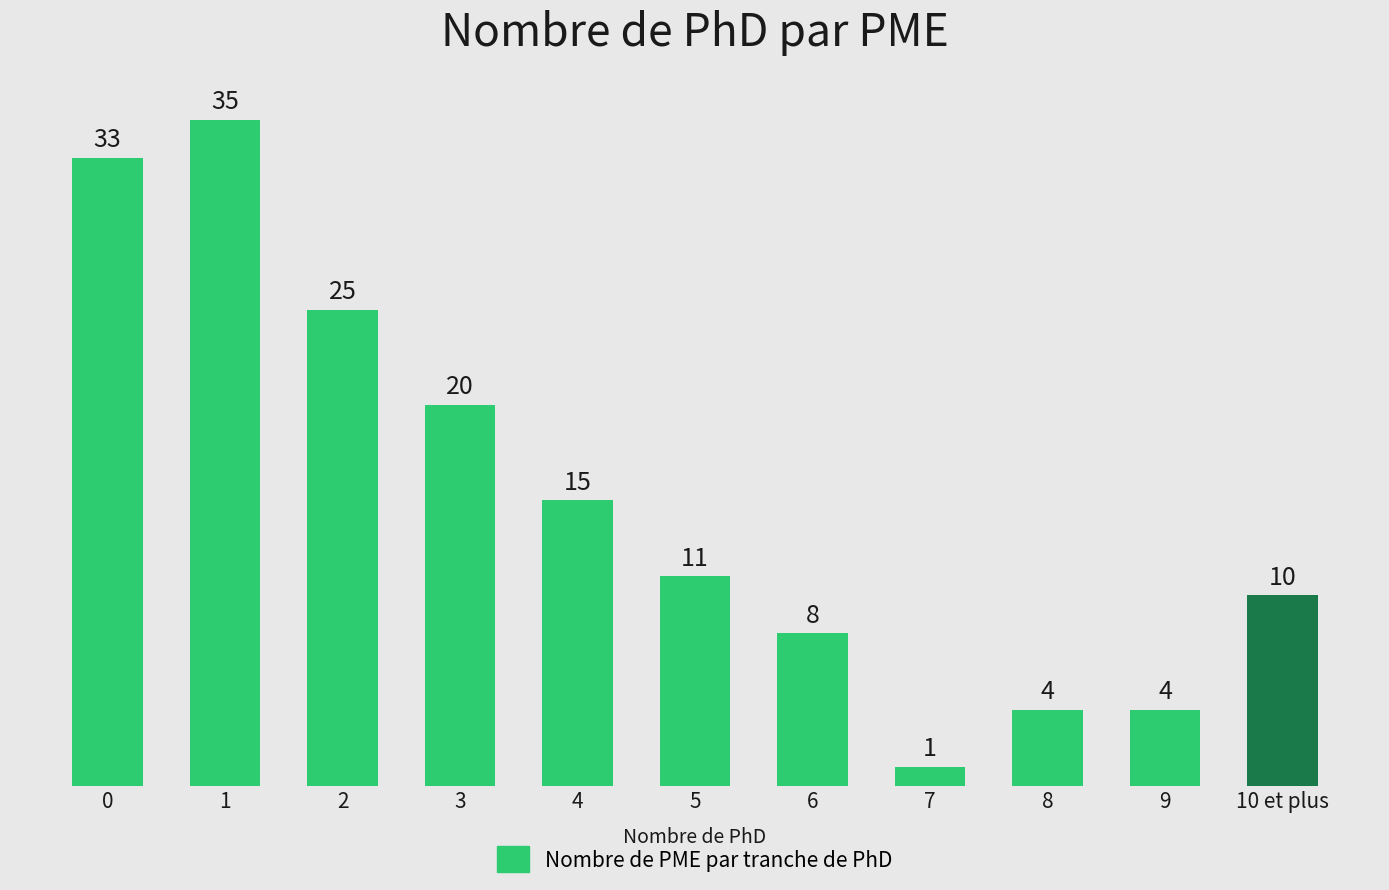

What is the sum of all values?

166